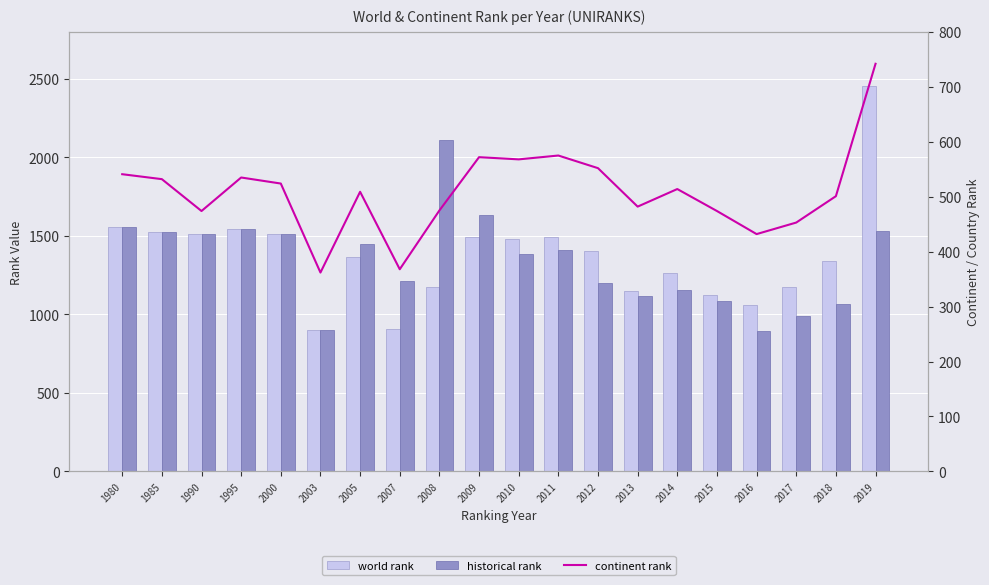

Between 2011 and 2019, which series saw the biggest shift?

world rank